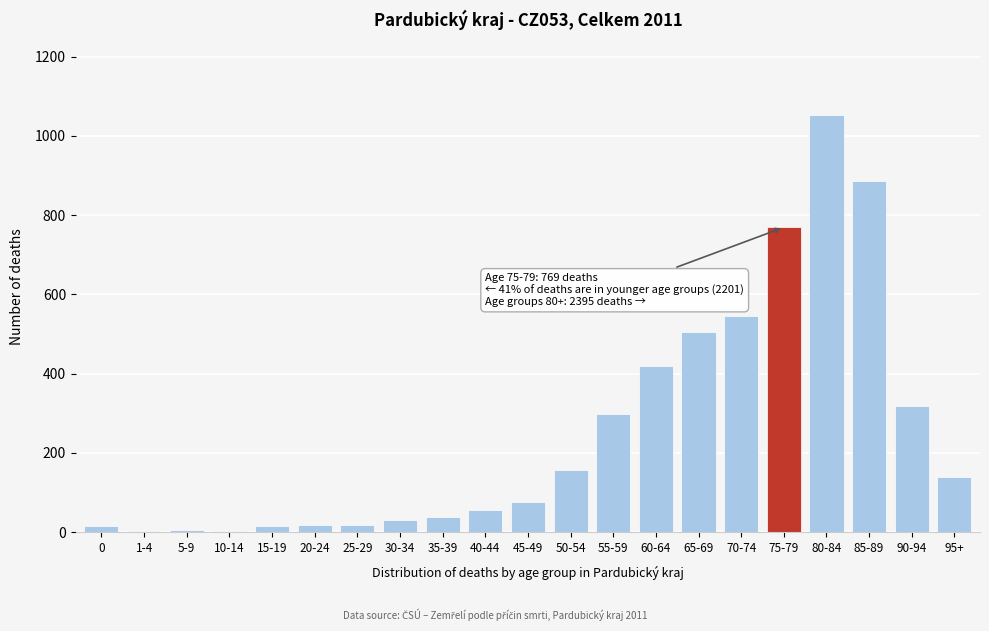

The value at 85-89 is 886. True or false?

True